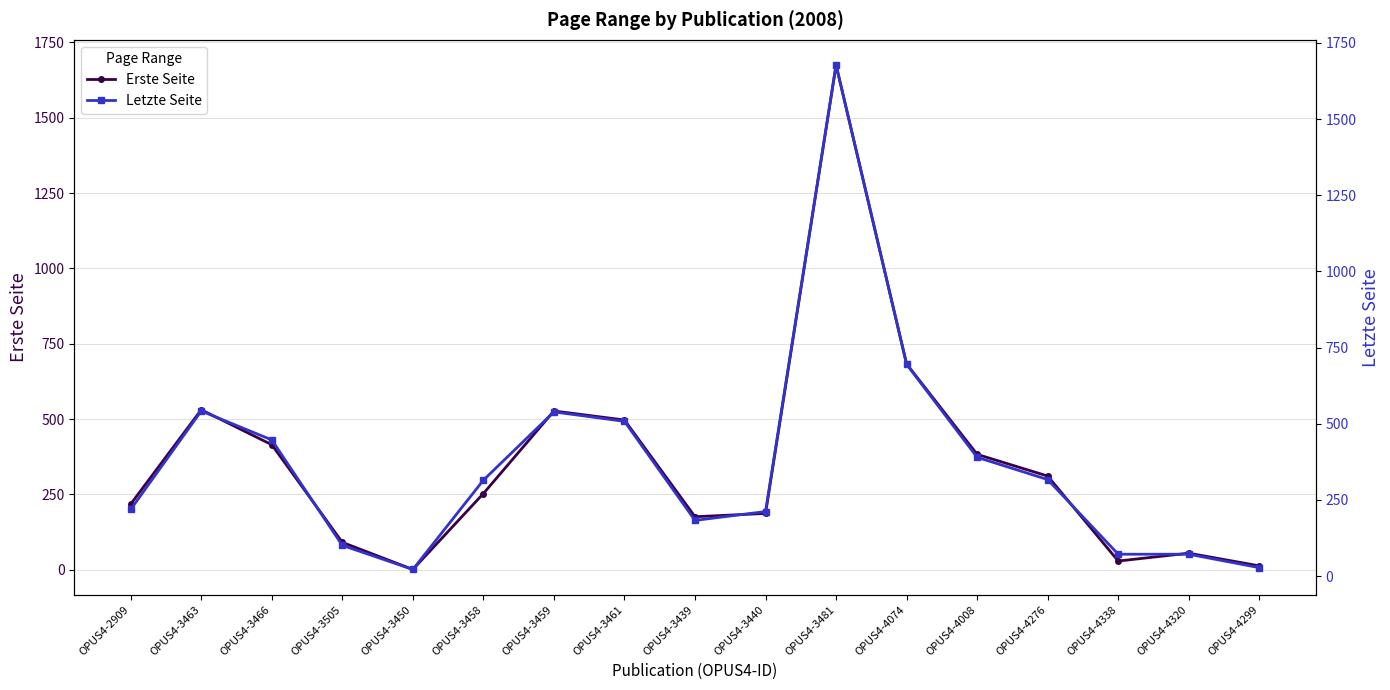

Which series has the largest total across all categories?

Letzte Seite